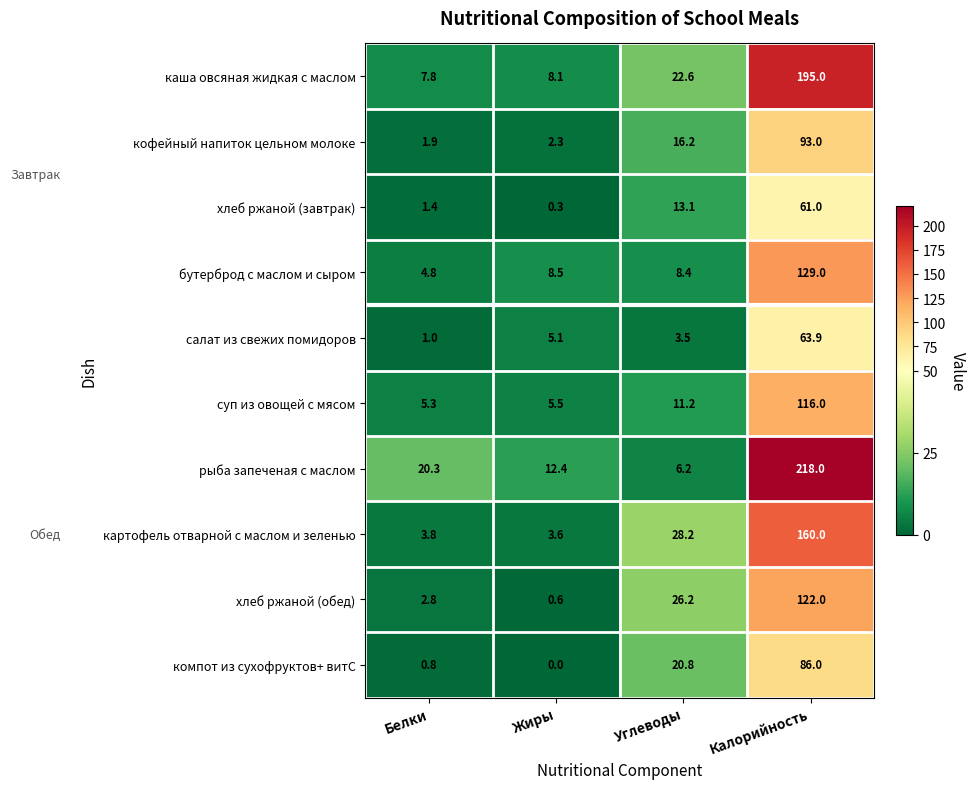

At which category is the sum across all series the highest?

Калорийность